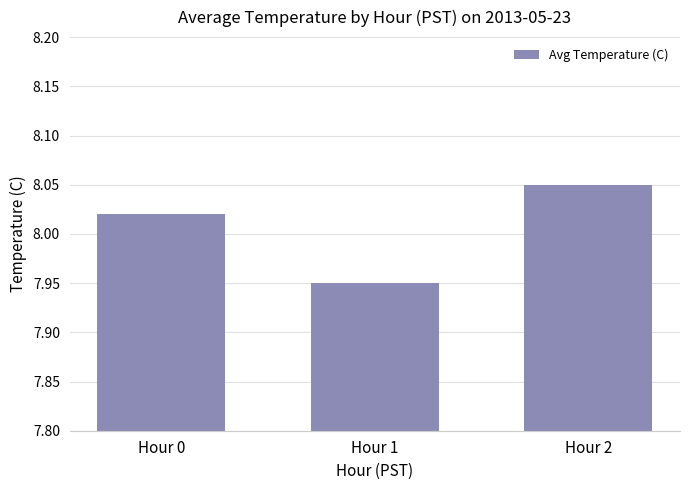

What is the ratio of the value at Hour 2 to the value at Hour 0?

1.0